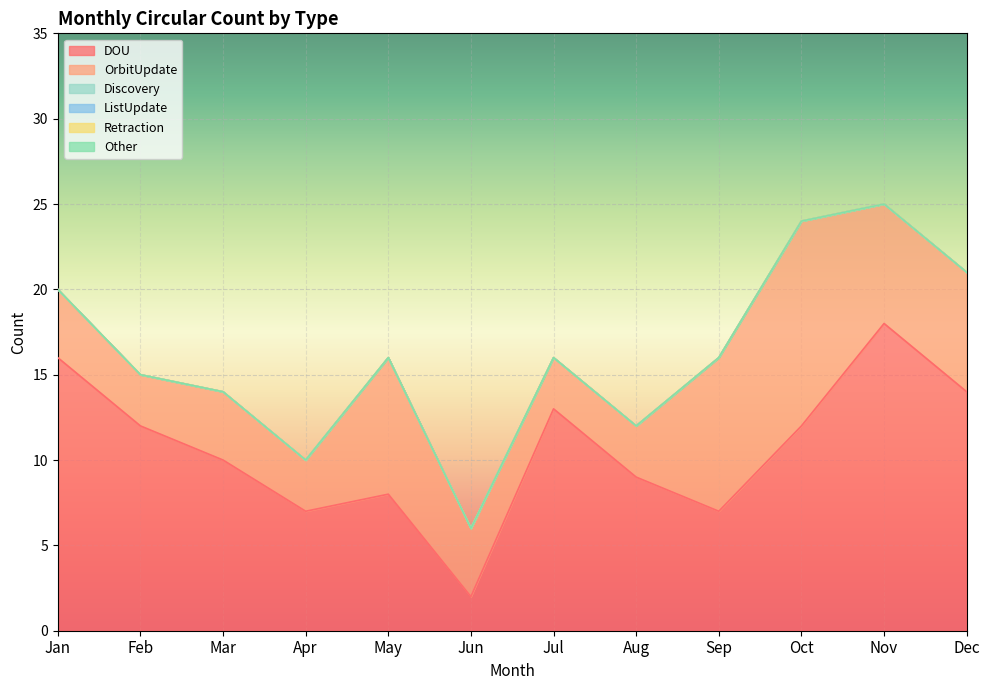

List the series in order of their peak value, highest first.

DOU, OrbitUpdate, Discovery, ListUpdate, Retraction, Other